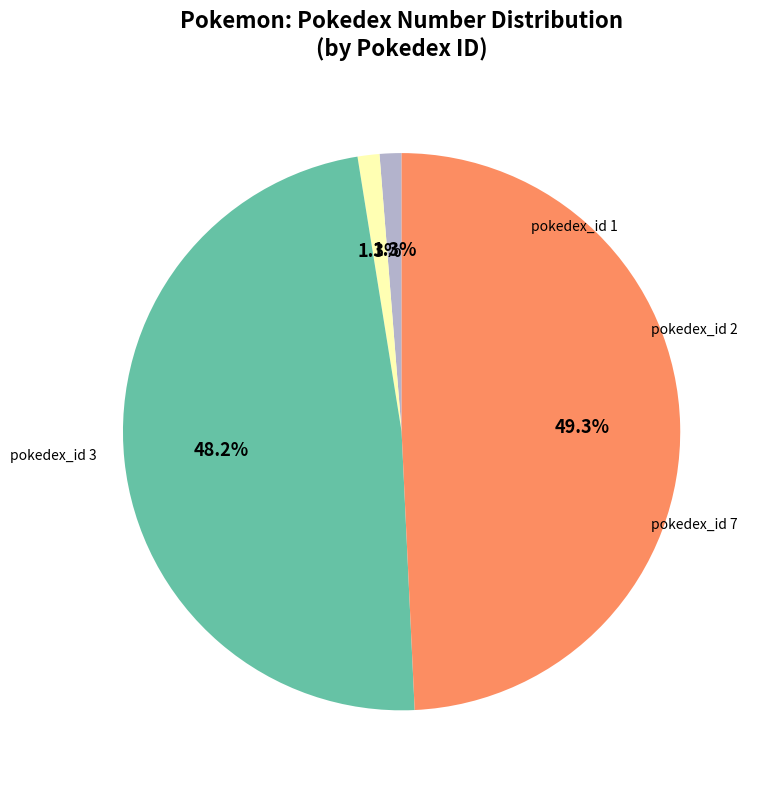

How many segments does this pie chart have?

4